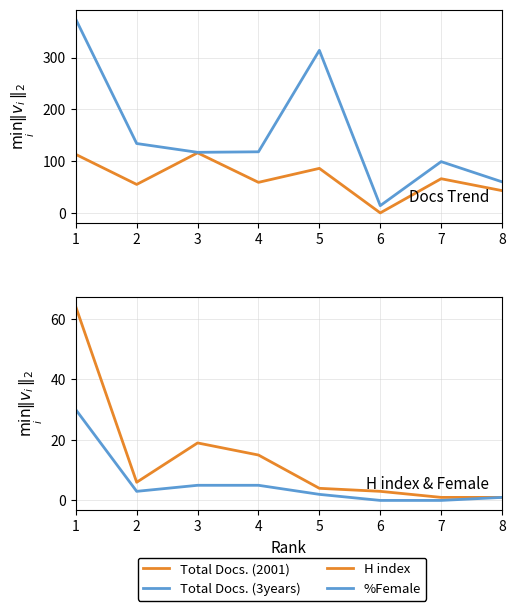

At which category is the sum across all series the highest?

1